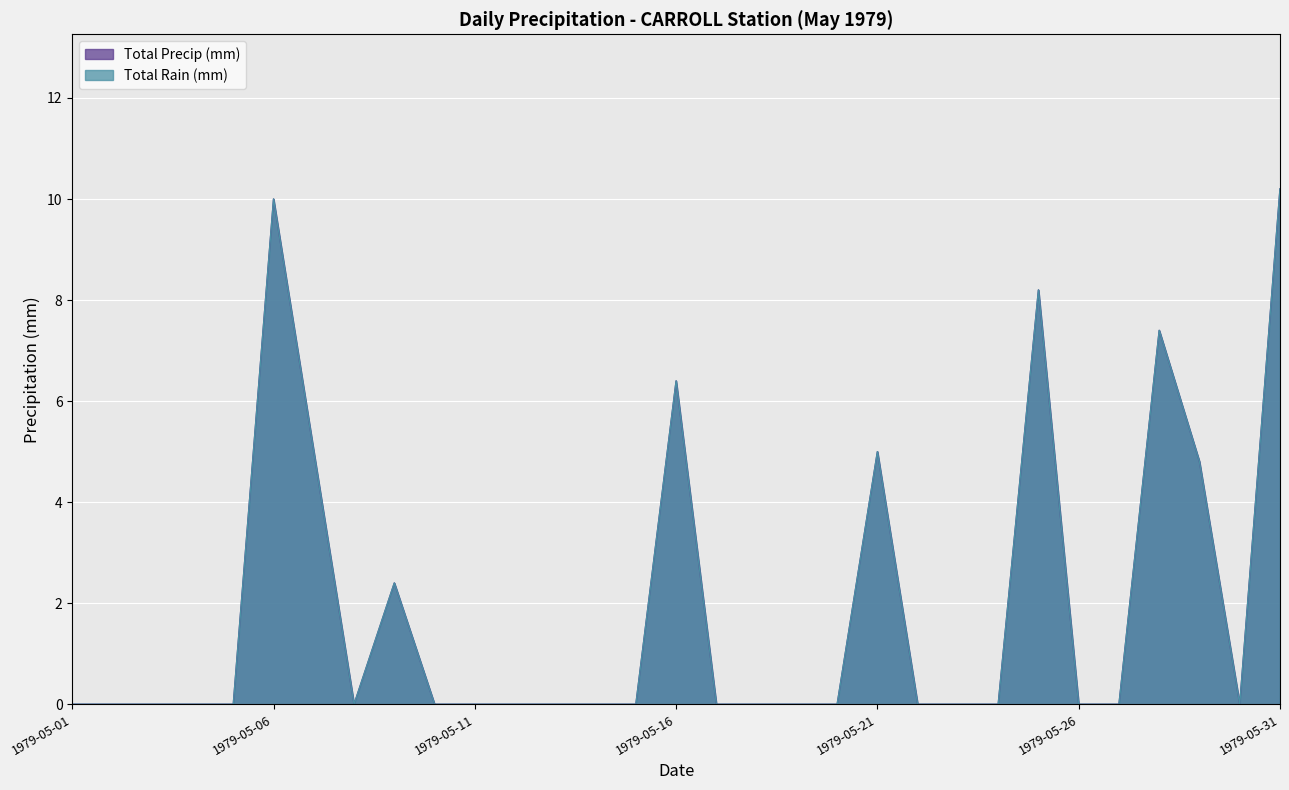

List the labels in order of Total Rain (mm) value, smallest first.

1979-05-01, 1979-05-02, 1979-05-03, 1979-05-04, 1979-05-05, 1979-05-08, 1979-05-10, 1979-05-11, 1979-05-12, 1979-05-13, 1979-05-14, 1979-05-15, 1979-05-17, 1979-05-18, 1979-05-19, 1979-05-20, 1979-05-22, 1979-05-23, 1979-05-24, 1979-05-26, 1979-05-27, 1979-05-30, 1979-05-09, 1979-05-29, 1979-05-07, 1979-05-21, 1979-05-16, 1979-05-28, 1979-05-25, 1979-05-06, 1979-05-31